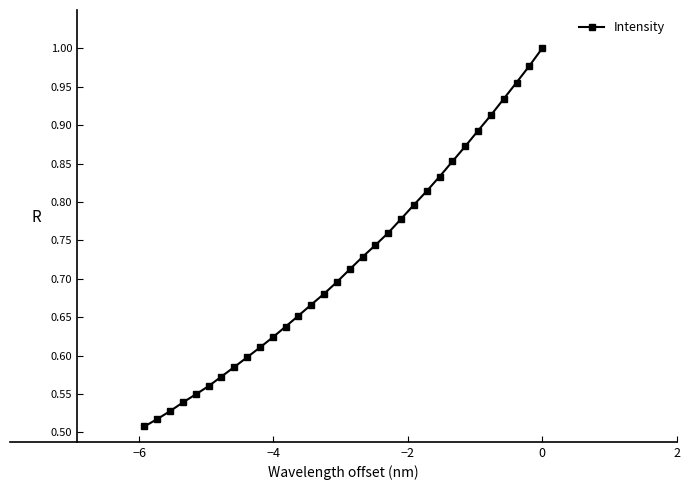

What is the sum of all values?

23.1